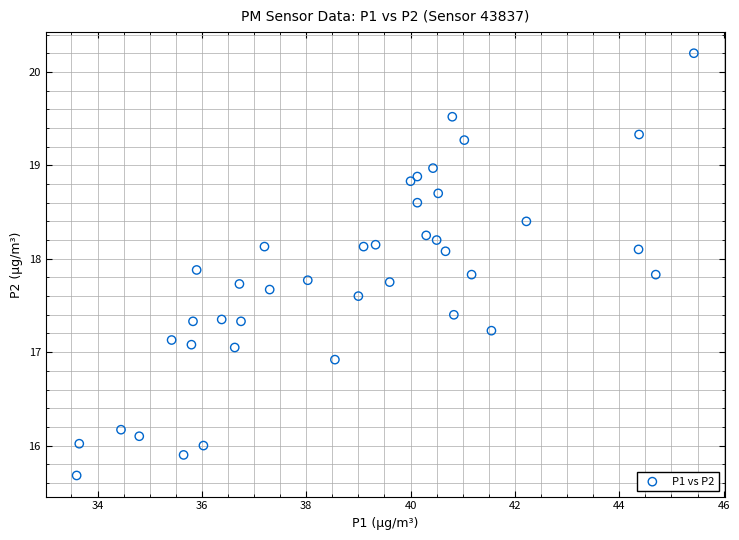

What is the range of Y values (max minus min)?

4.5